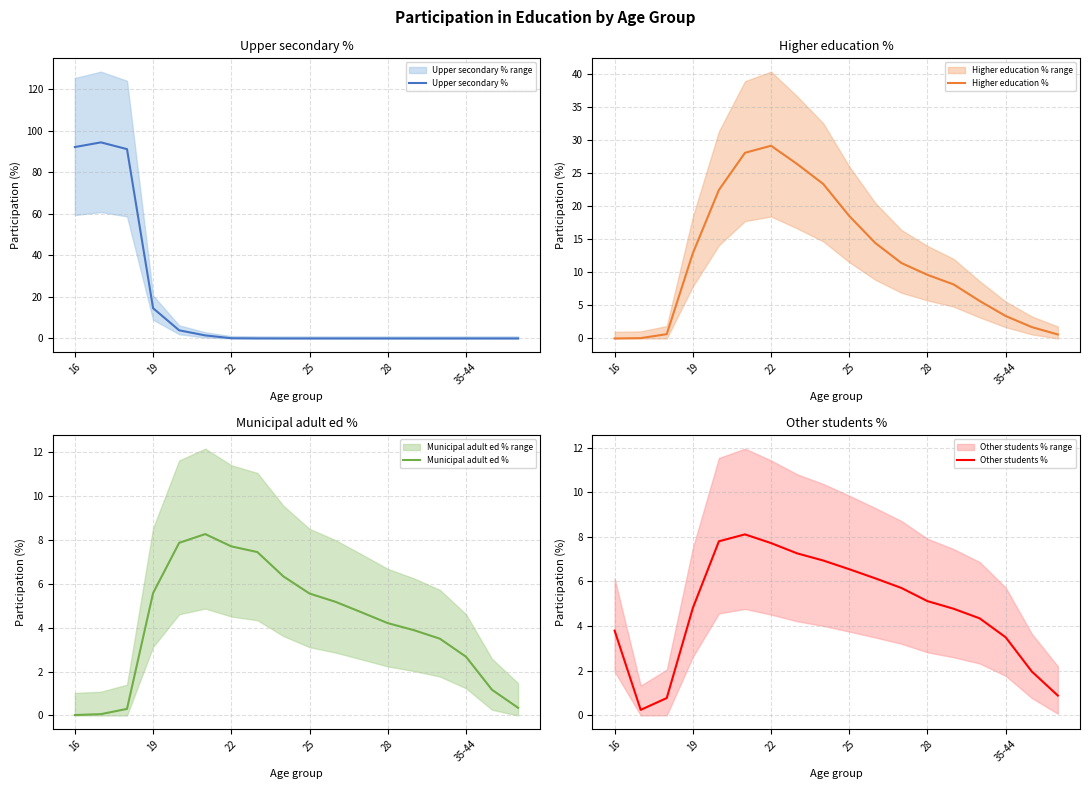

What is the difference between the maximum and second lowest values in the Municipal adult ed % series?

8.2